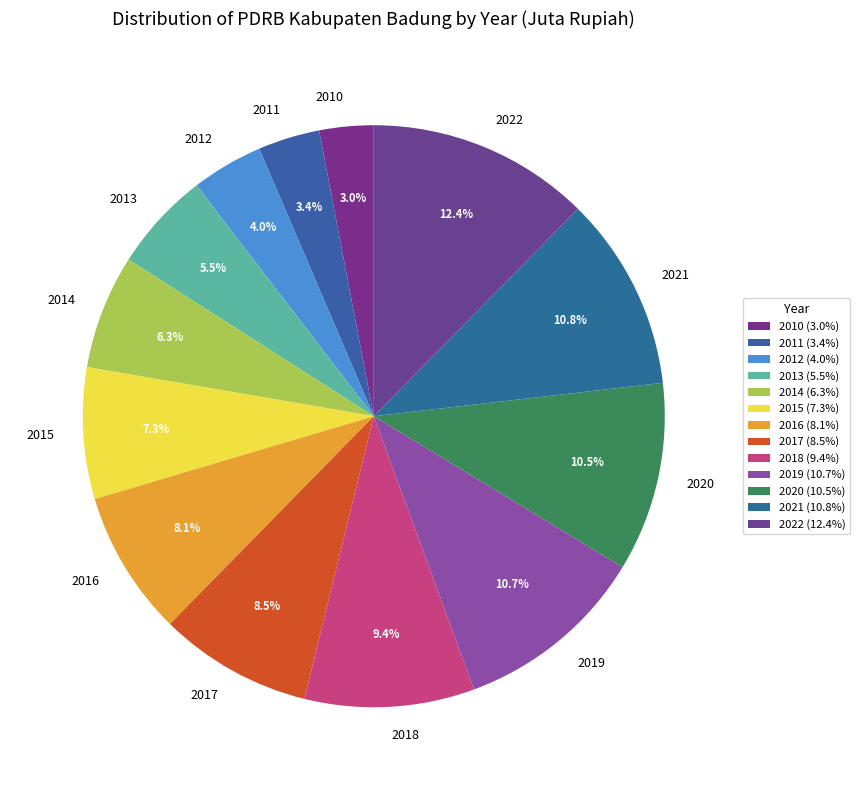

Combined, do 2010 and 2013 account for over 50%?

No